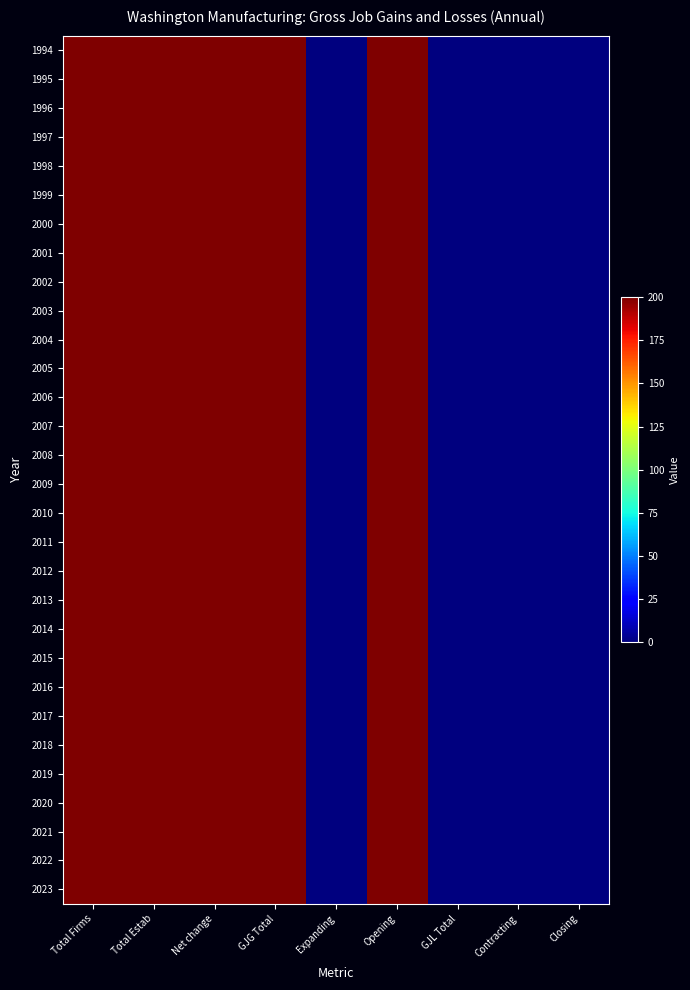

At how many categories does at least one series exceed 165?

5